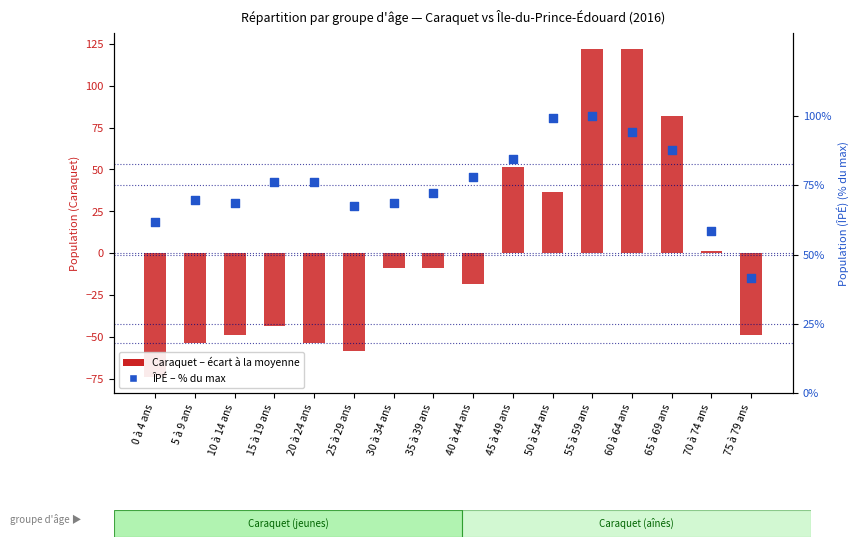

Which series has the largest total across all categories?

ÎPÉ – % du max